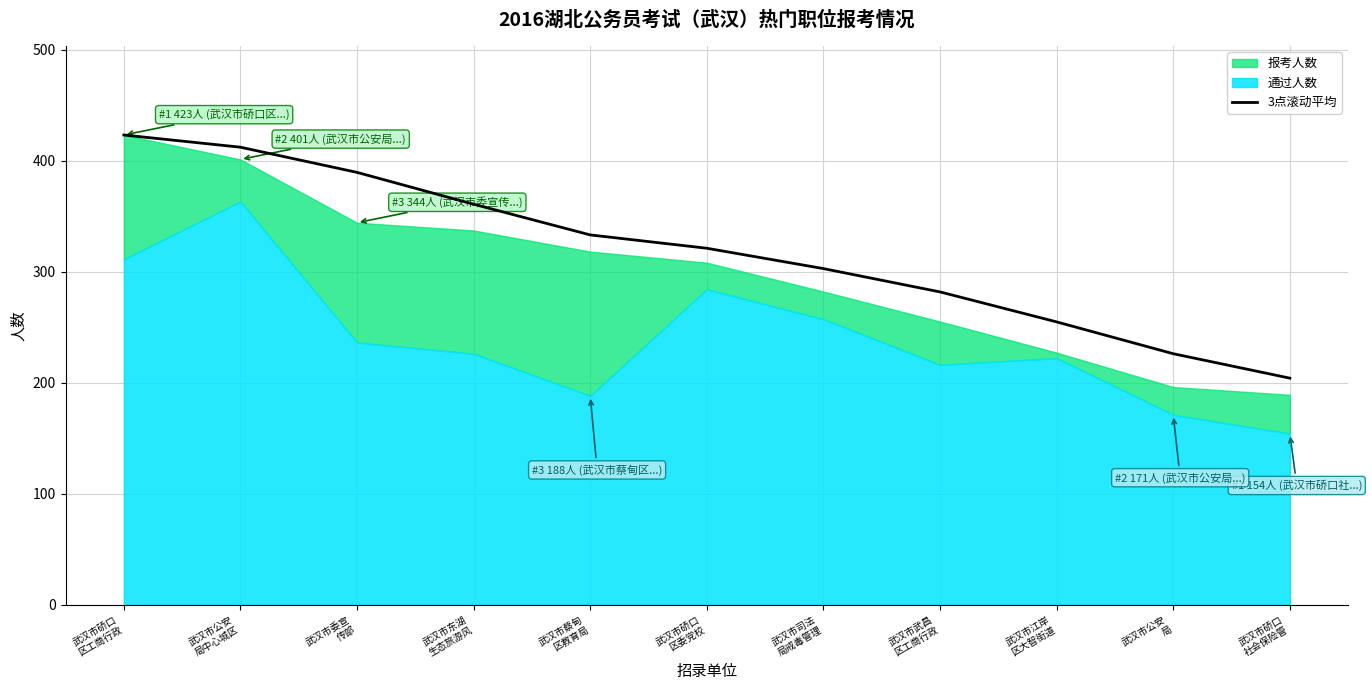

What is the maximum value shown in the chart?

423.0